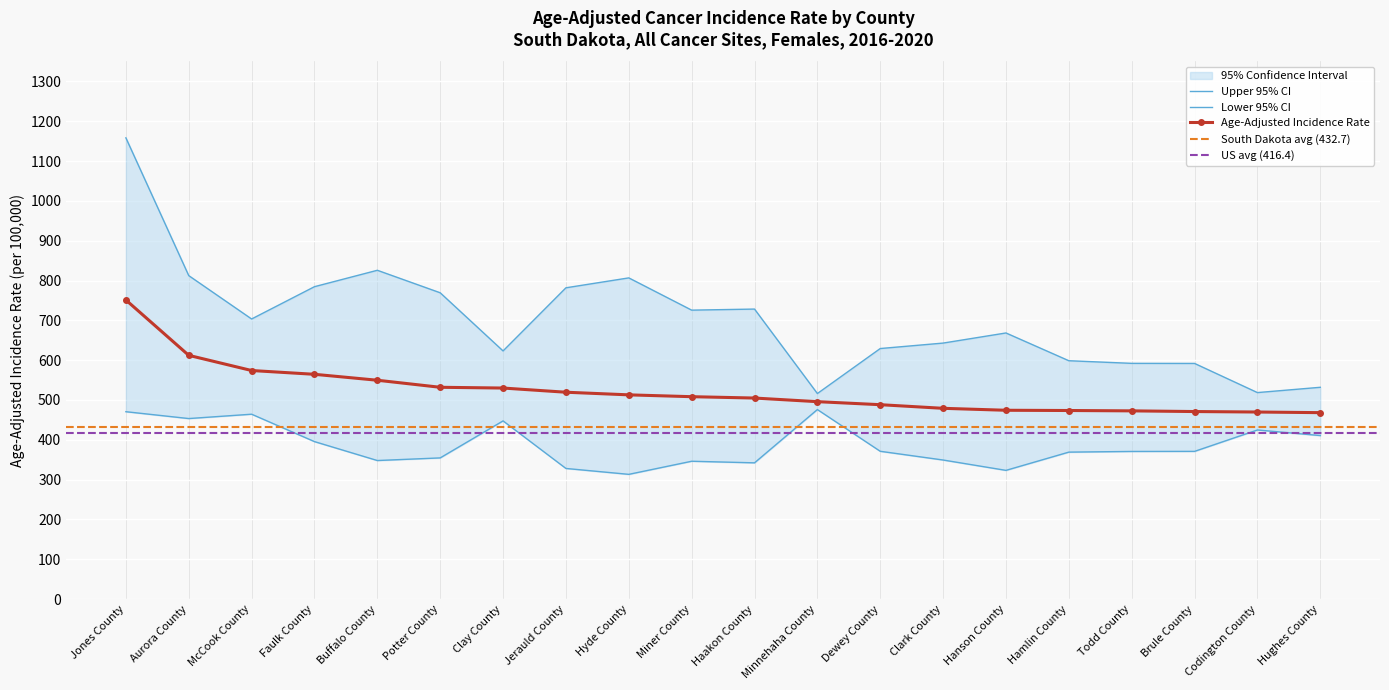

At which label does Age-Adjusted Incidence Rate reach its peak?

Jones County